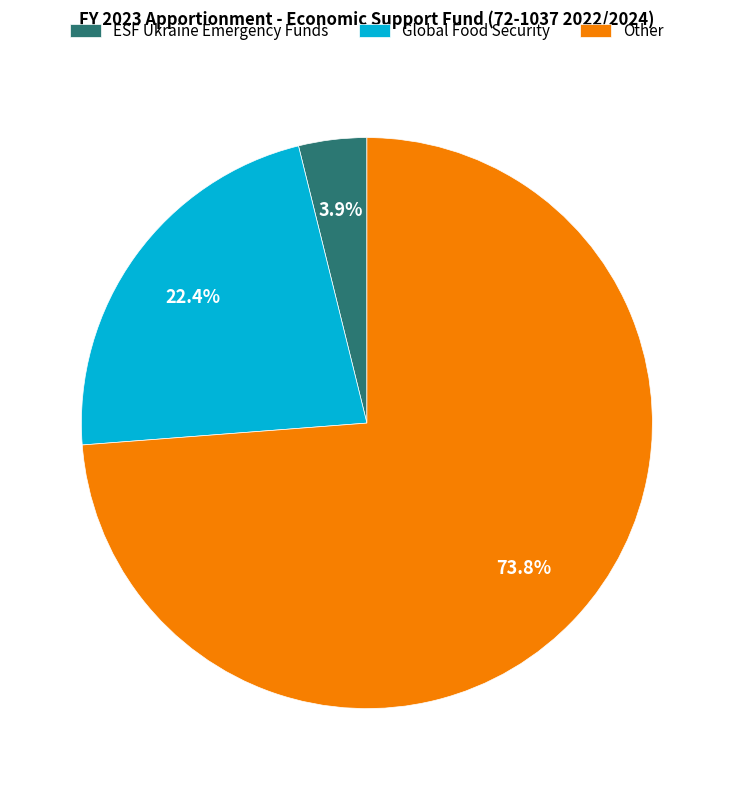

Combined, what portion of the pie is Global Food Security and Other?

96.1%